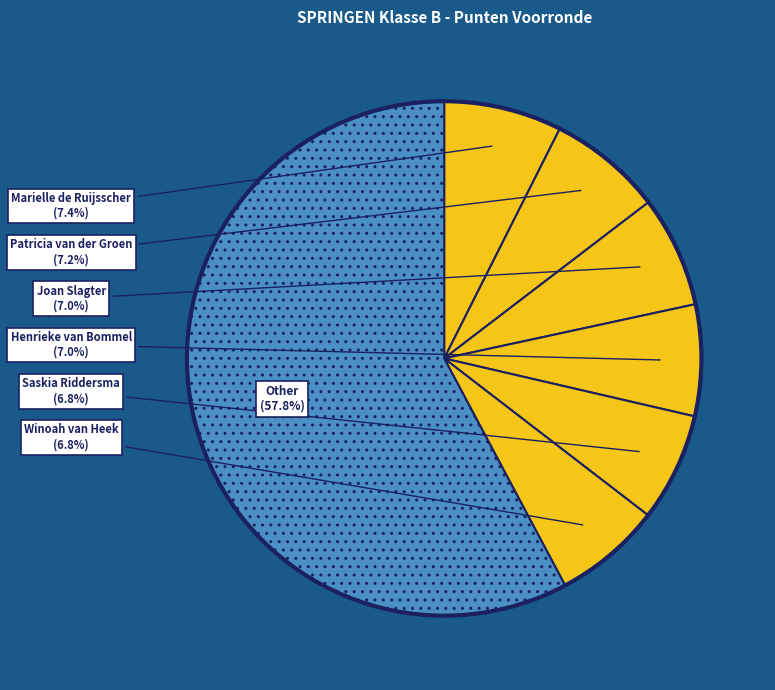

What is the largest slice in the pie chart?

Other